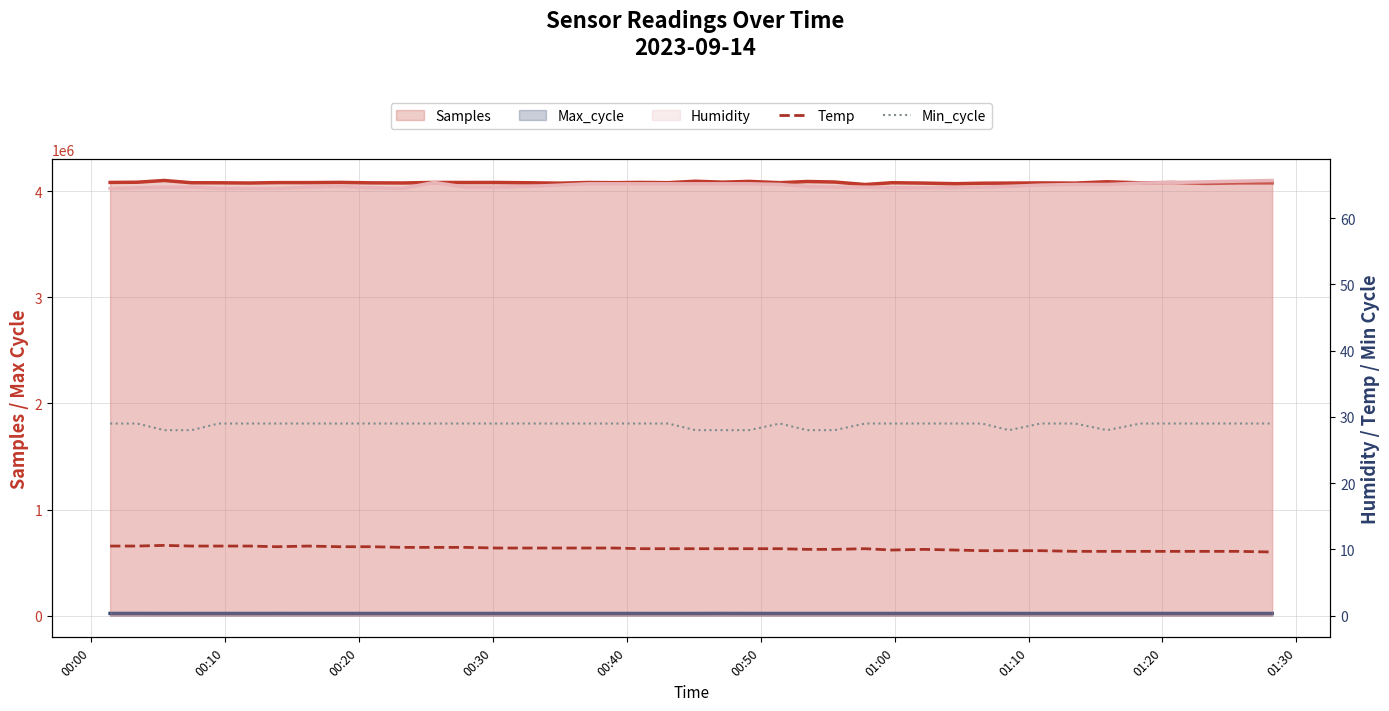

What is the highest value of the Temp series?

10.6